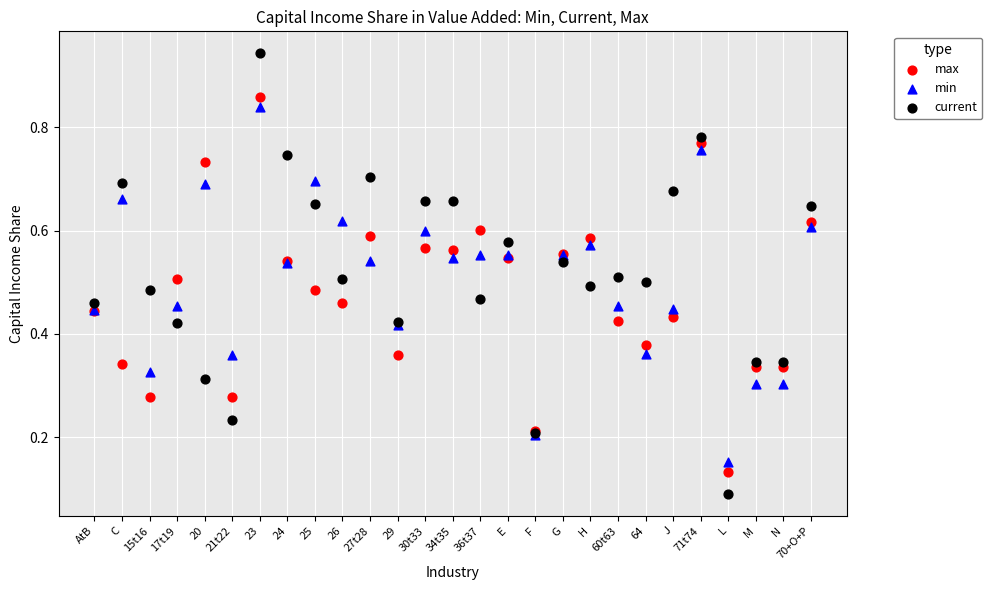

Which series contains the lowest Y value?

current